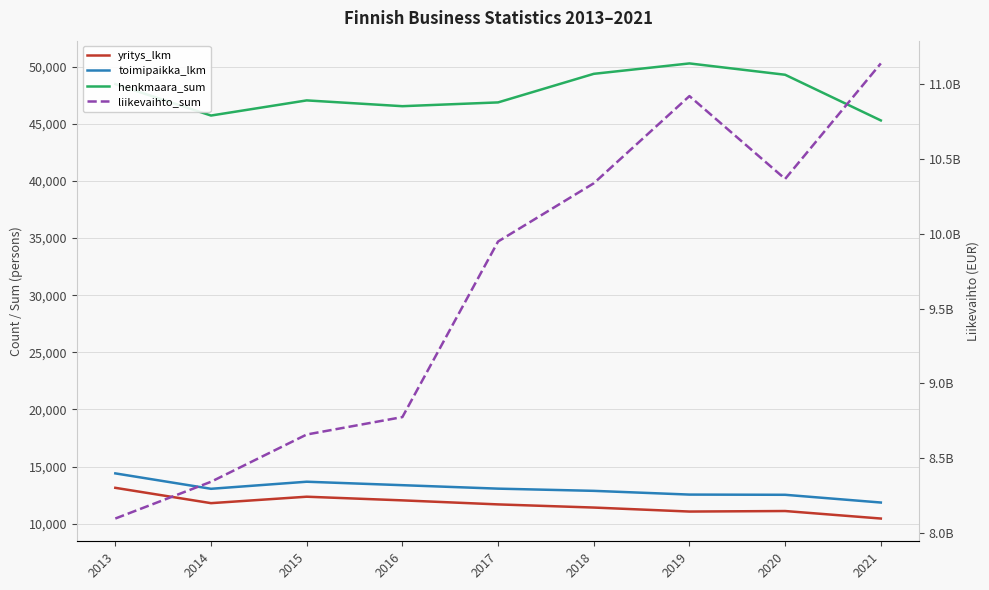

Is the value of liikevaihto_sum at 2015 greater than the value of yritys_lkm at 2020?

Yes